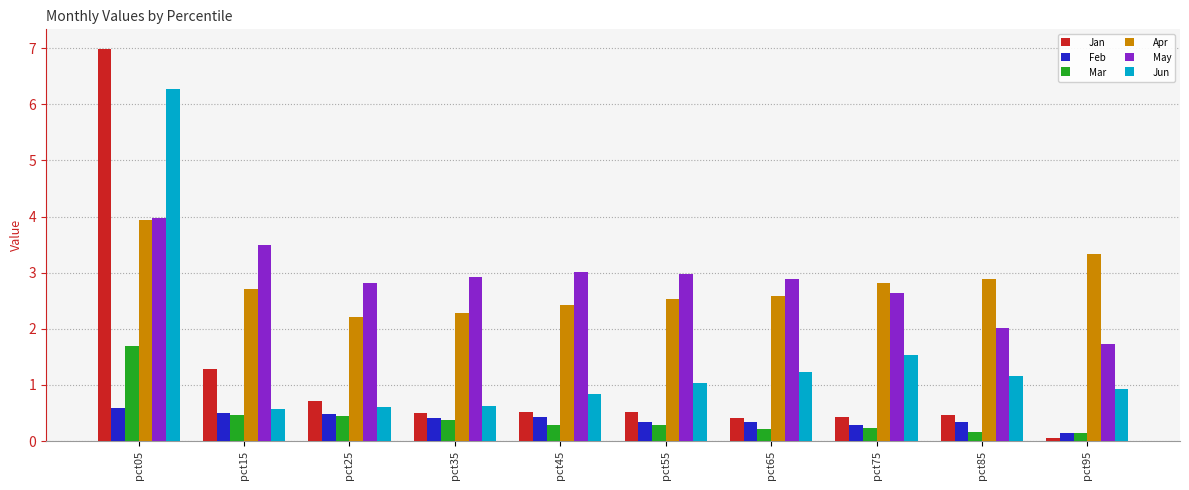

Which series has the largest total across all categories?

May